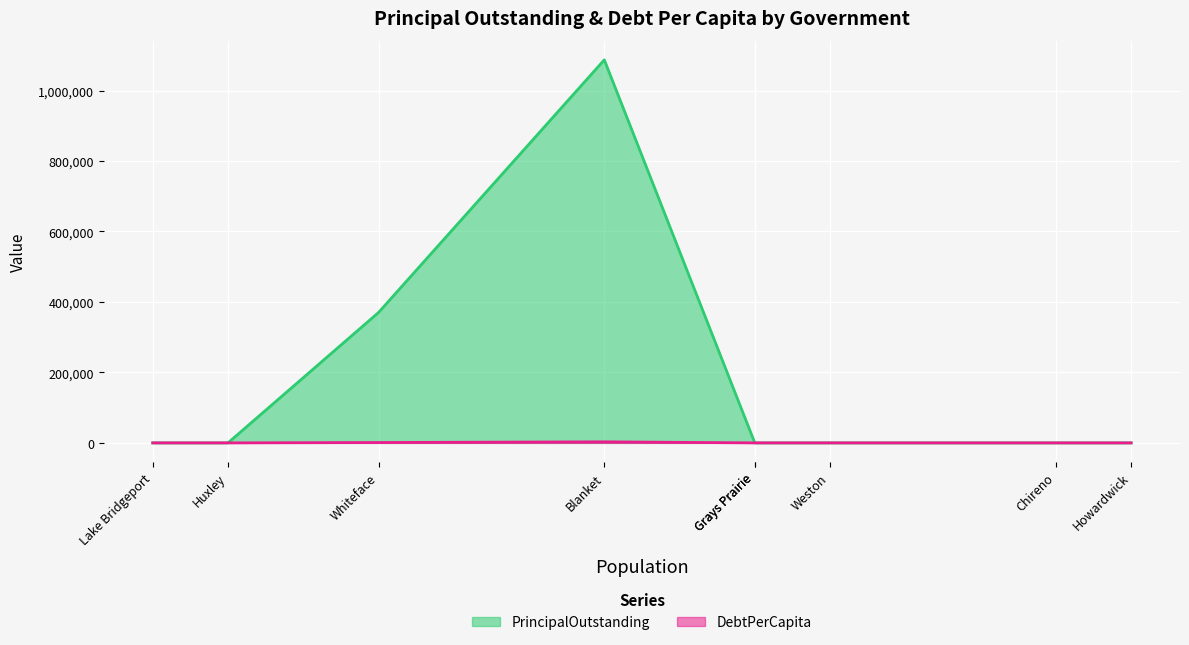

How many data points in DebtPerCapita are above 0?

2